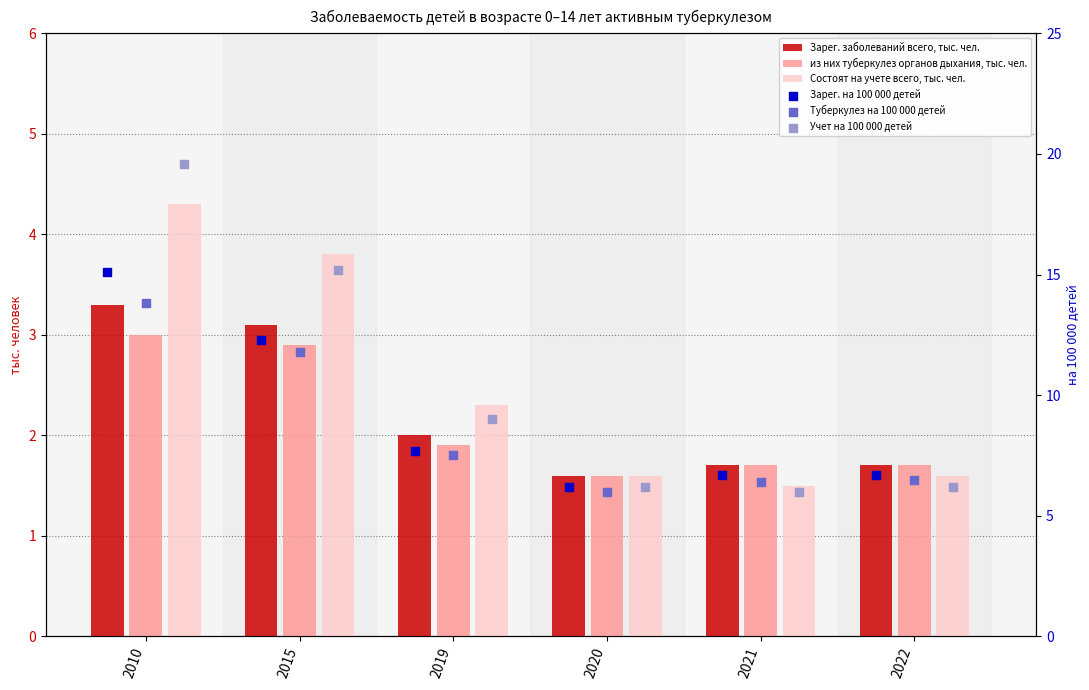

Which series has the largest Y range (max minus min)?

Учет на 100 000 детей